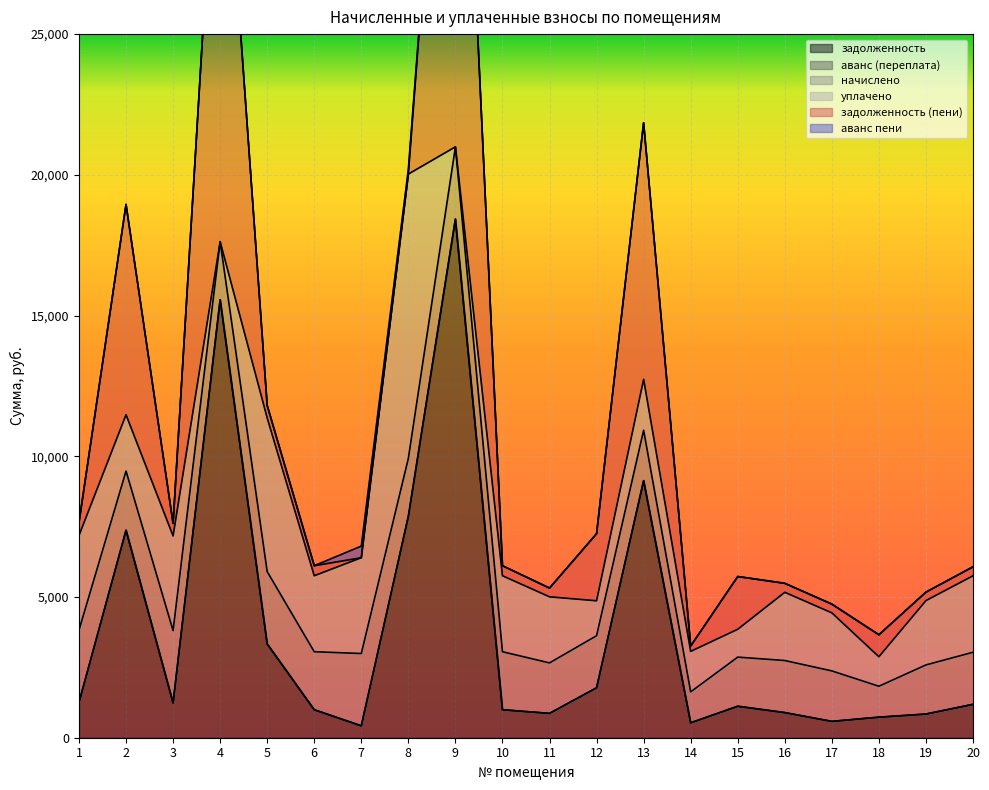

Rank the categories by задолженность (пени) value from highest to lowest.

9, 4, 13, 2, 12, 15, 18, 1, 3, 5, 6, 10, 16, 20, 11, 17, 19, 14, 7, 8